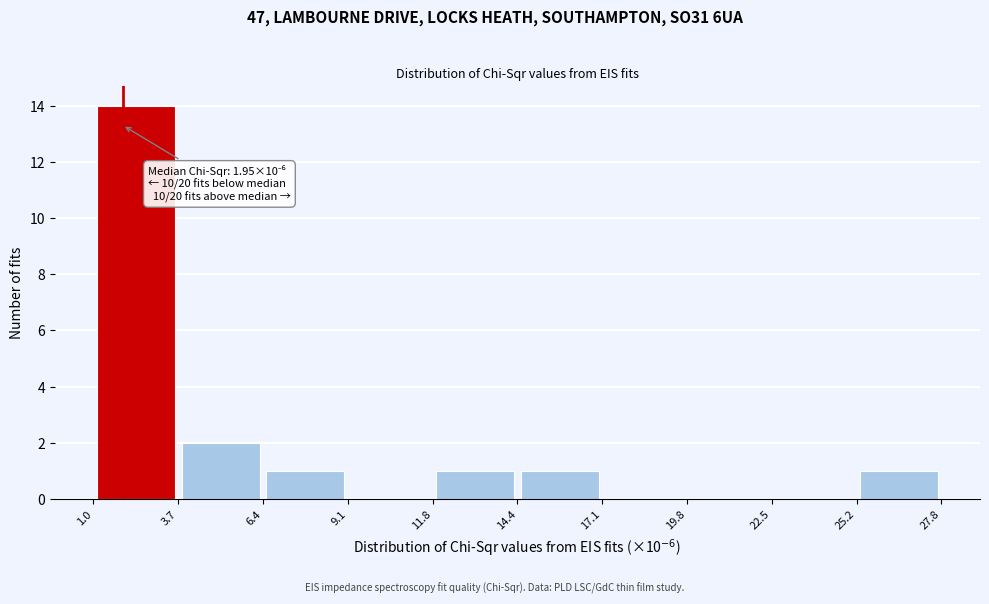

Over which range of the x-axis is the bar tallest?

1.0 to 3.7